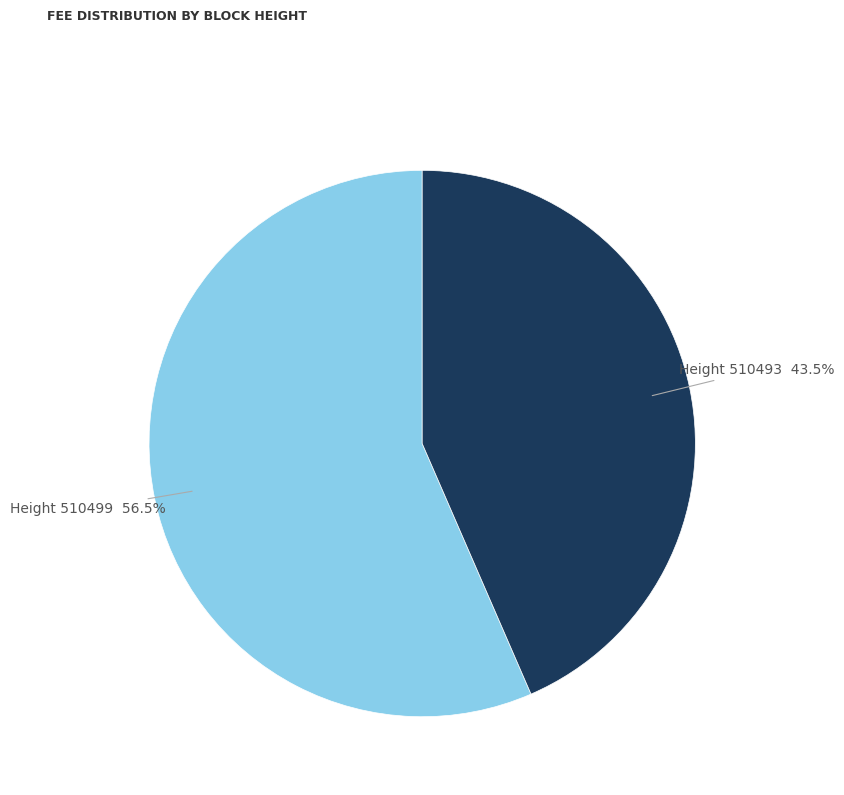

Does any single category account for the majority?

Yes